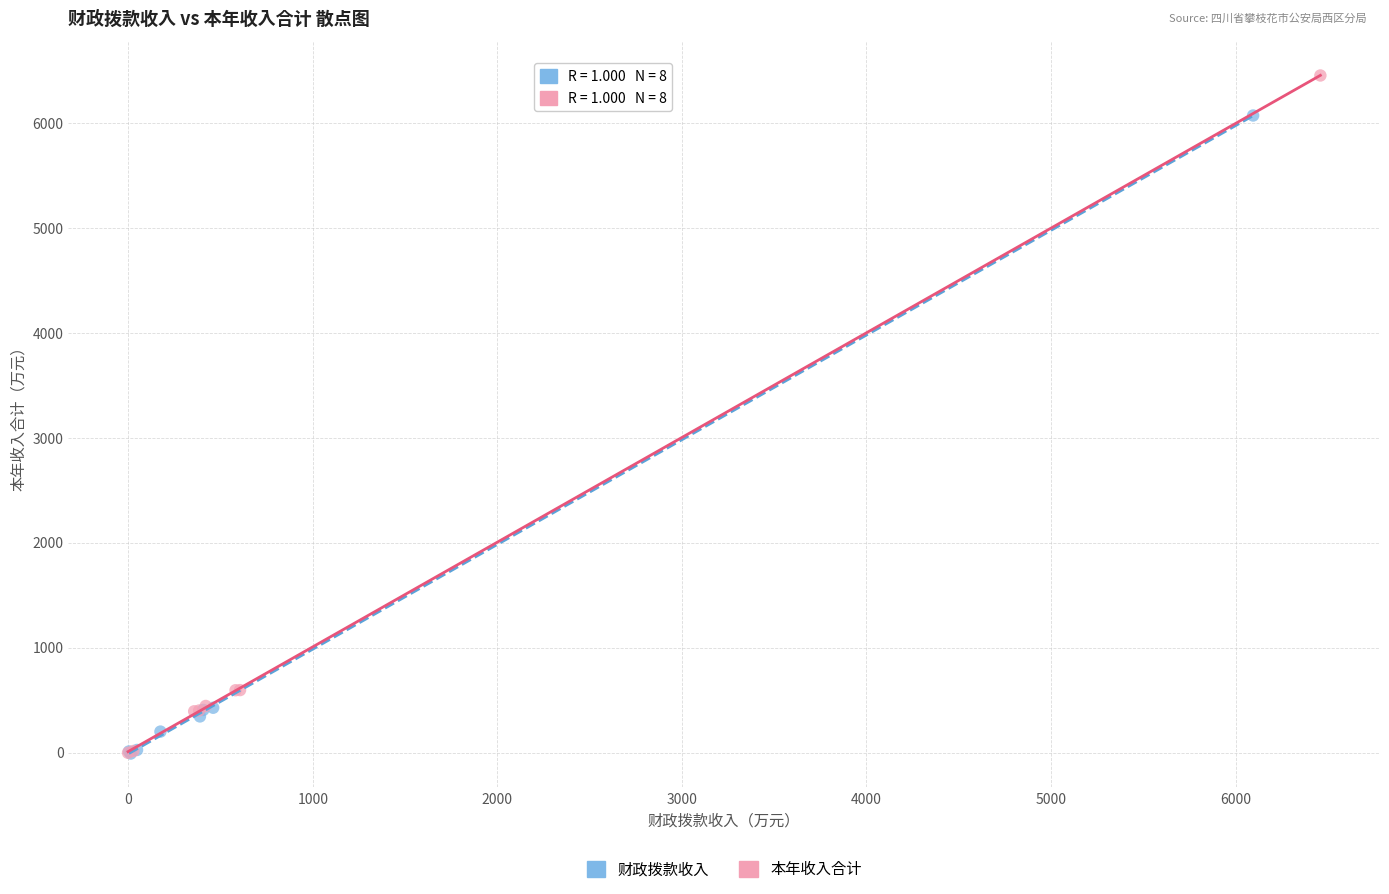

What are all the series names shown in the legend?

财政拨款收入, 本年收入合计